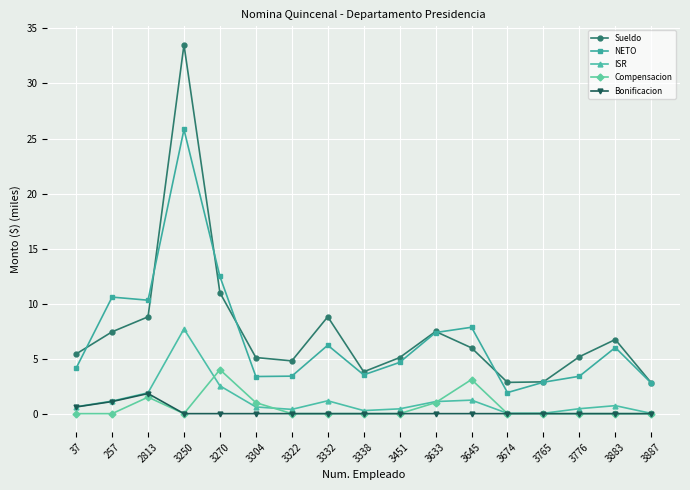

What is the spread (max minus min) of values at 257?

10.6